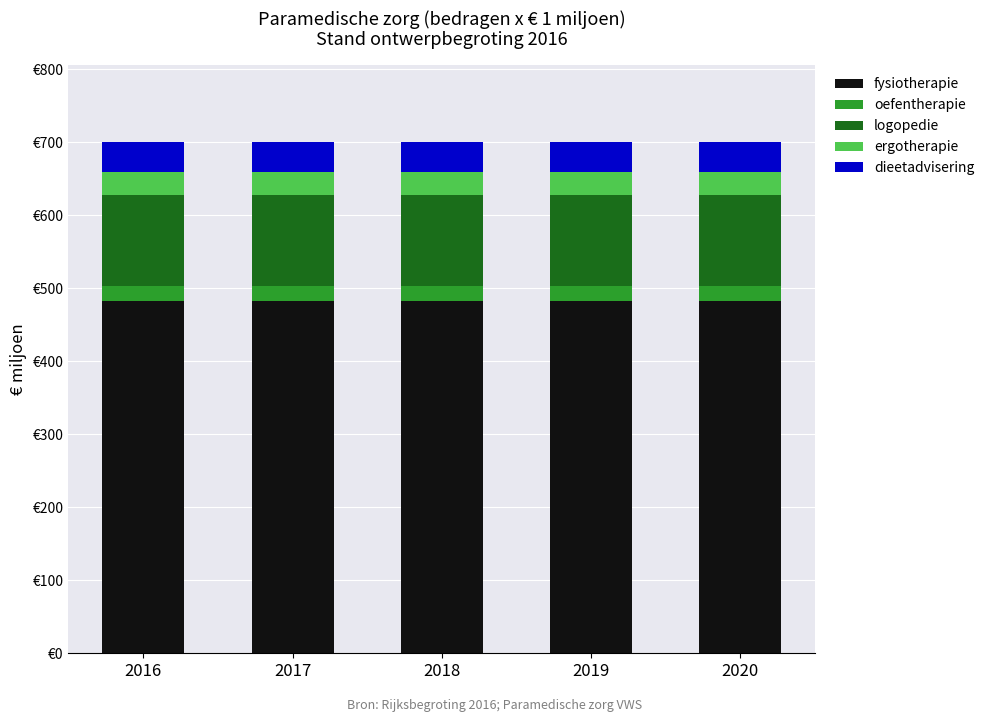

At 2018, list the series in order from largest to smallest.

fysiotherapie, logopedie, dieetadvisering, ergotherapie, oefentherapie